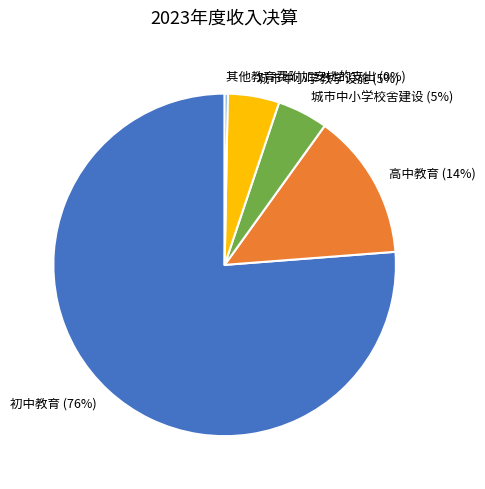

Is it true that 初中教育 (76%) is 70% of the pie?

False